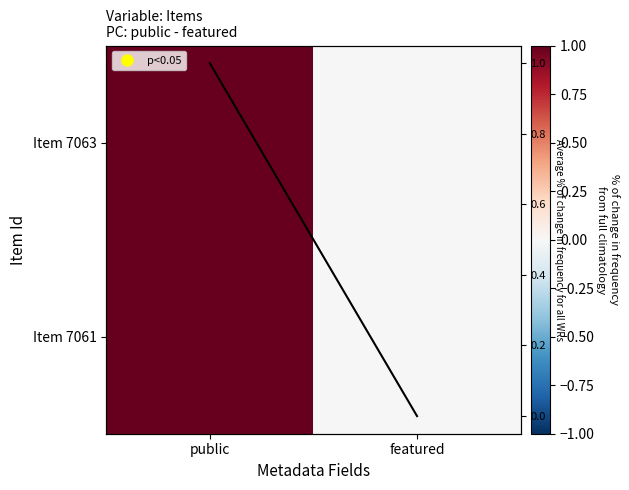

How many values in the avg series are below 1?

1